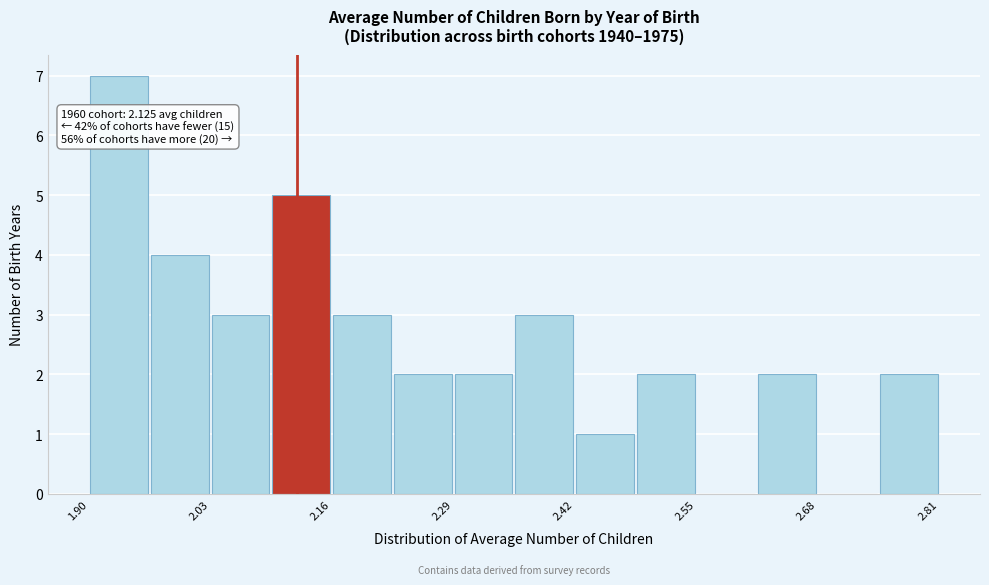

Around what value on the x-axis is the tallest bar? Give the approximate position of its centre, as read against the axis.

1.94